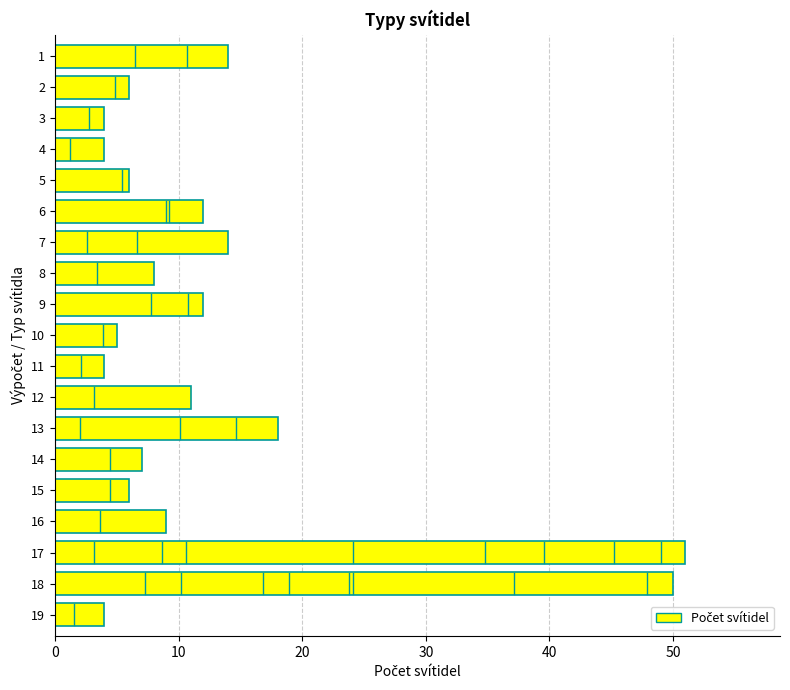

Is it true that the value at 14 is 2?

False